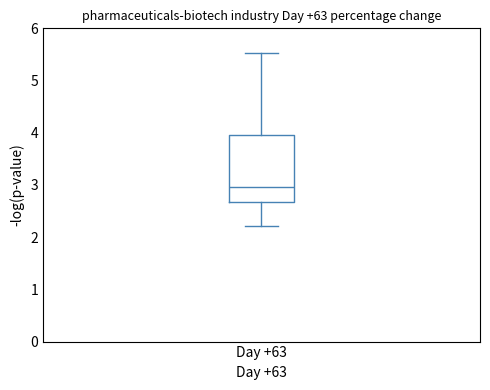

Where does the upper whisker of the box for Day +63 end on the y-axis? The values are not printed on the chart, so give them approximately, as read against the axis.

5.5